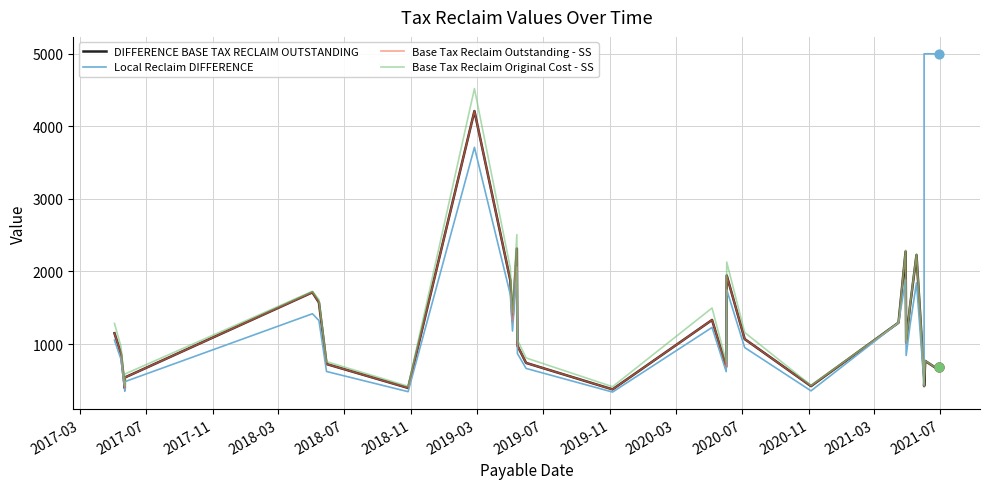

Which series reaches the maximum Y coordinate?

Local Reclaim DIFFERENCE